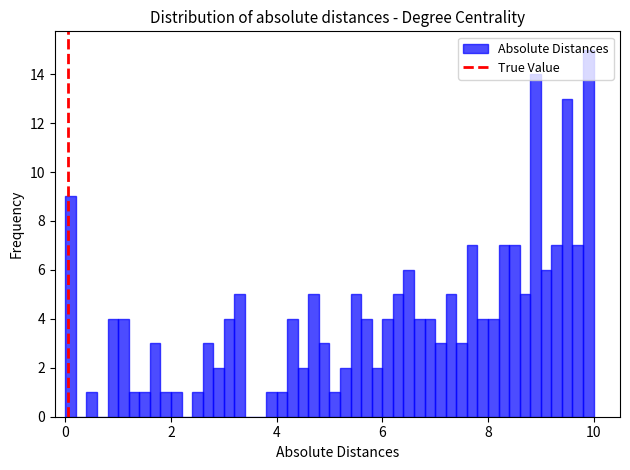

Read against the x-axis, roughly where is the centre of the tallest bar?

10.0